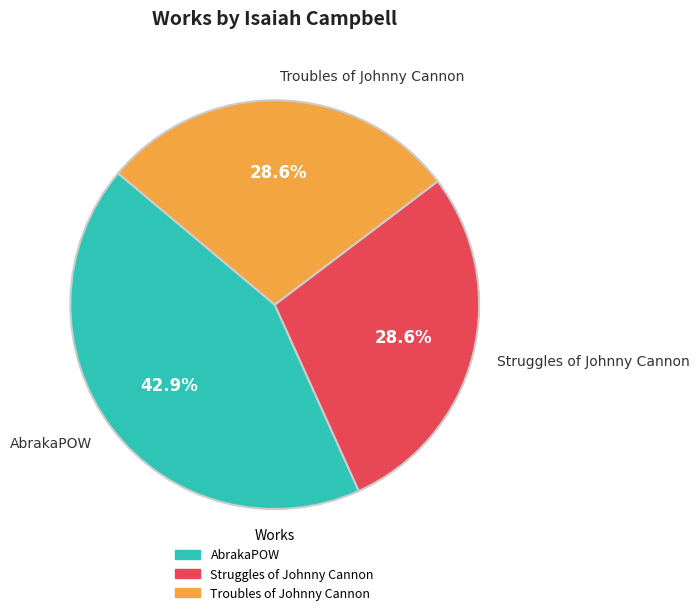

To the nearest percent, what is the difference between the largest and smallest slice percentages?

14%